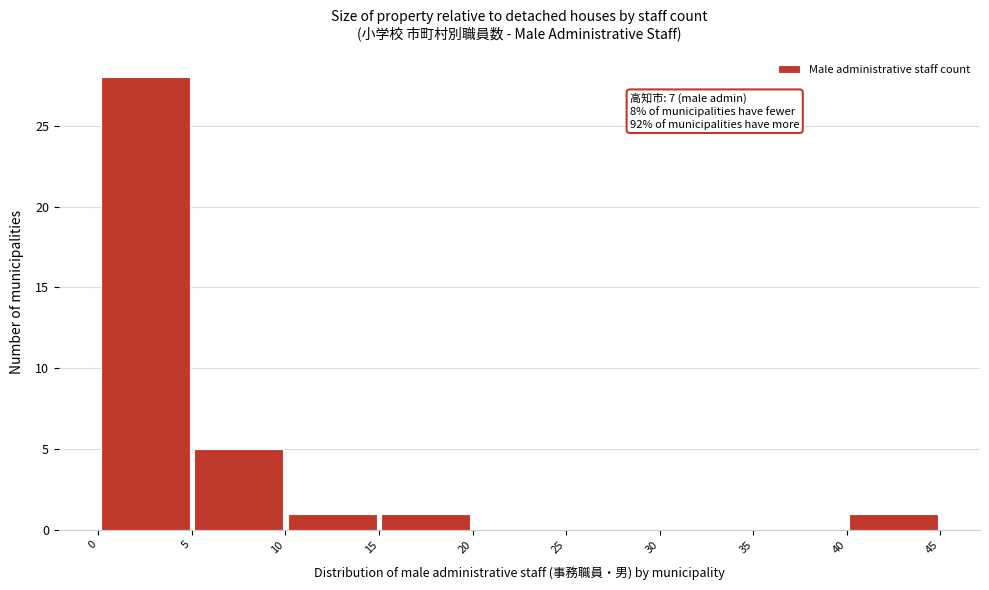

Which range on the x-axis has the tallest bar?

0 to 5